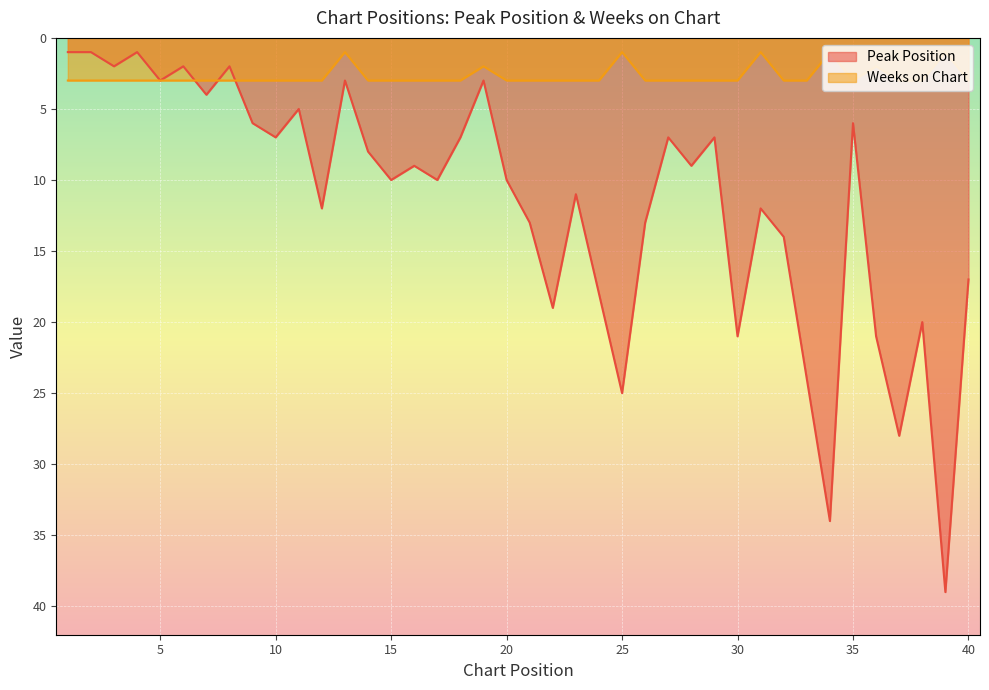

Rank the series by their maximum value, from lowest to highest.

Weeks on Chart, Peak Position